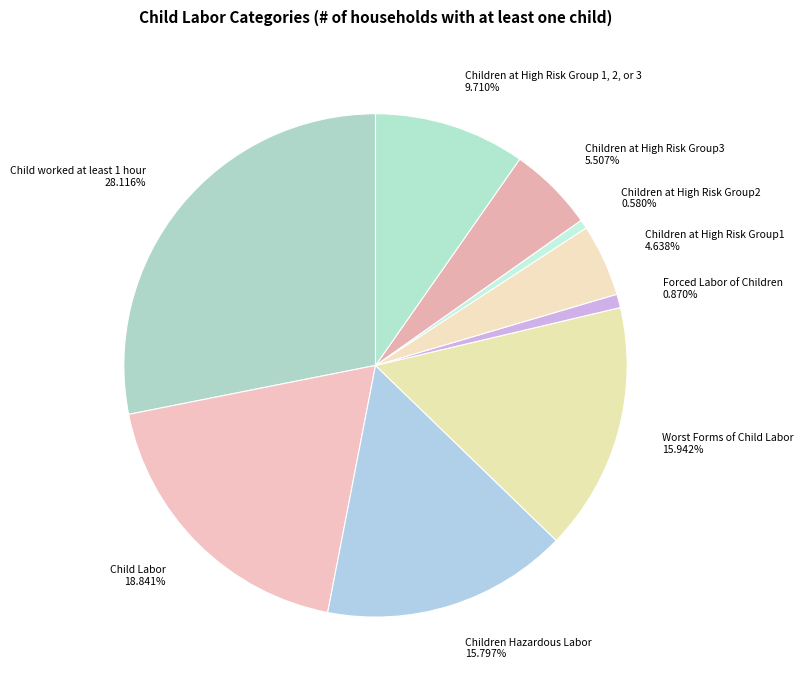

How many segments does this pie chart have?

9